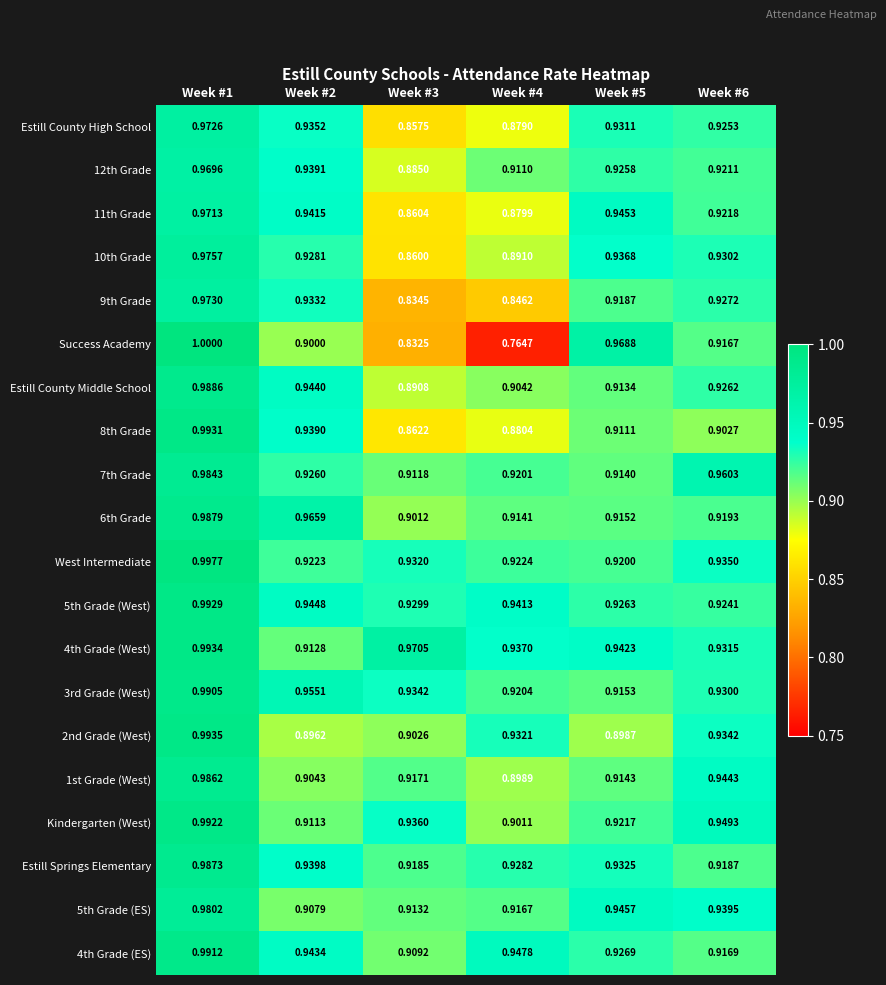

Which series has the largest range (max minus min)?

Success Academy